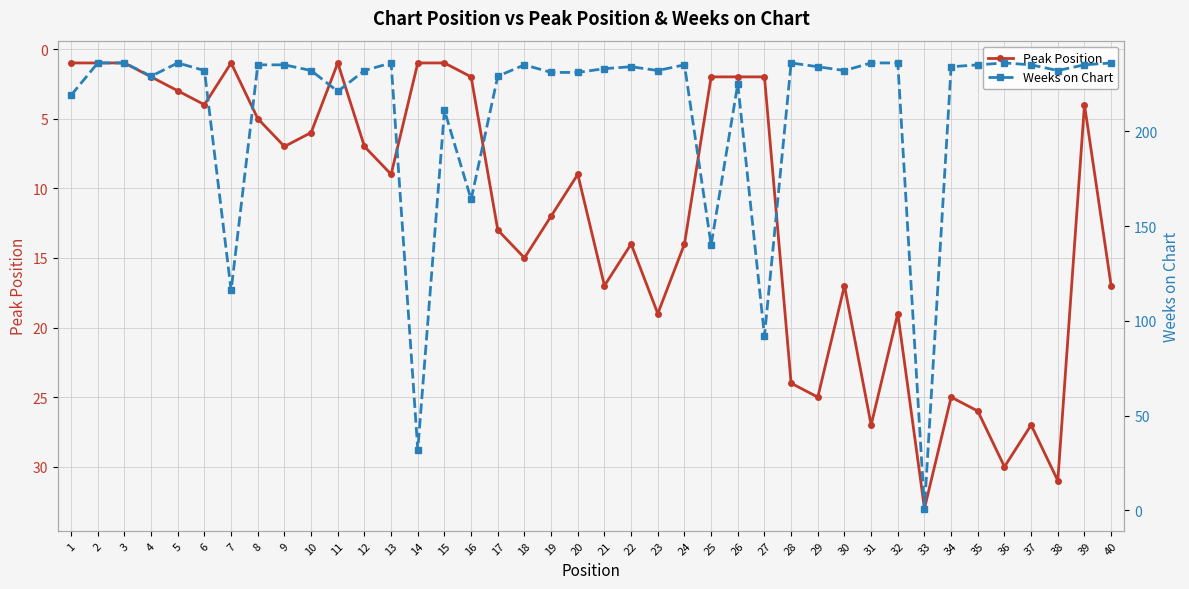

What is the sum of the Peak Position values at 22 and 26?

16